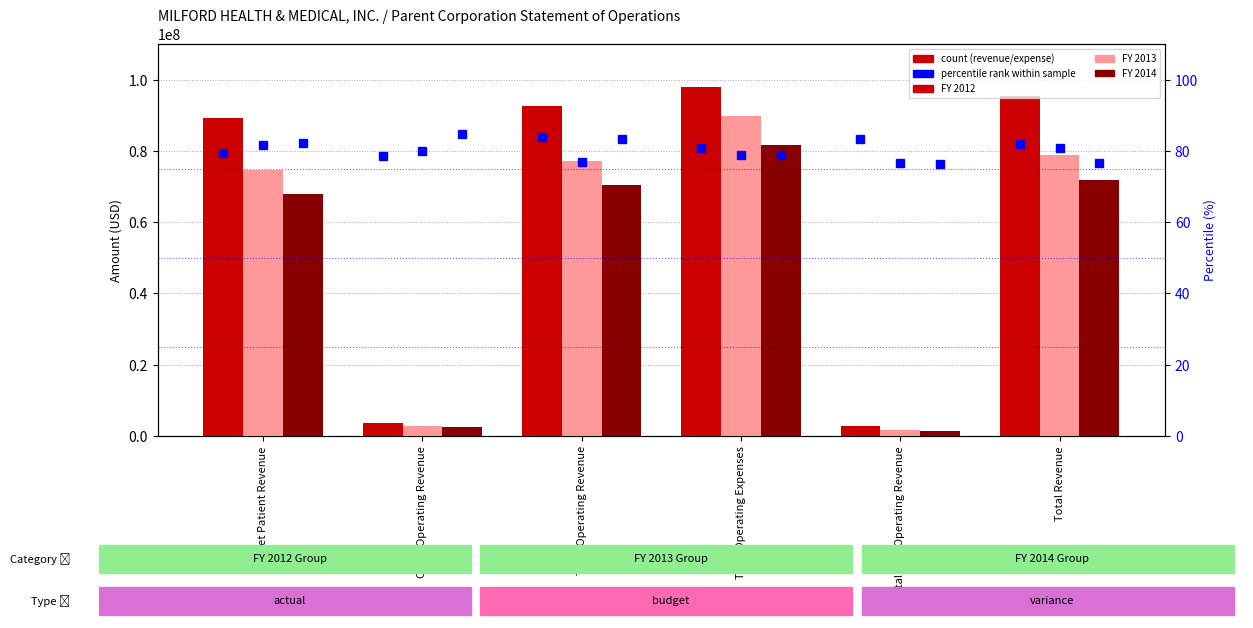

Which series has the largest total across all categories?

FY 2012